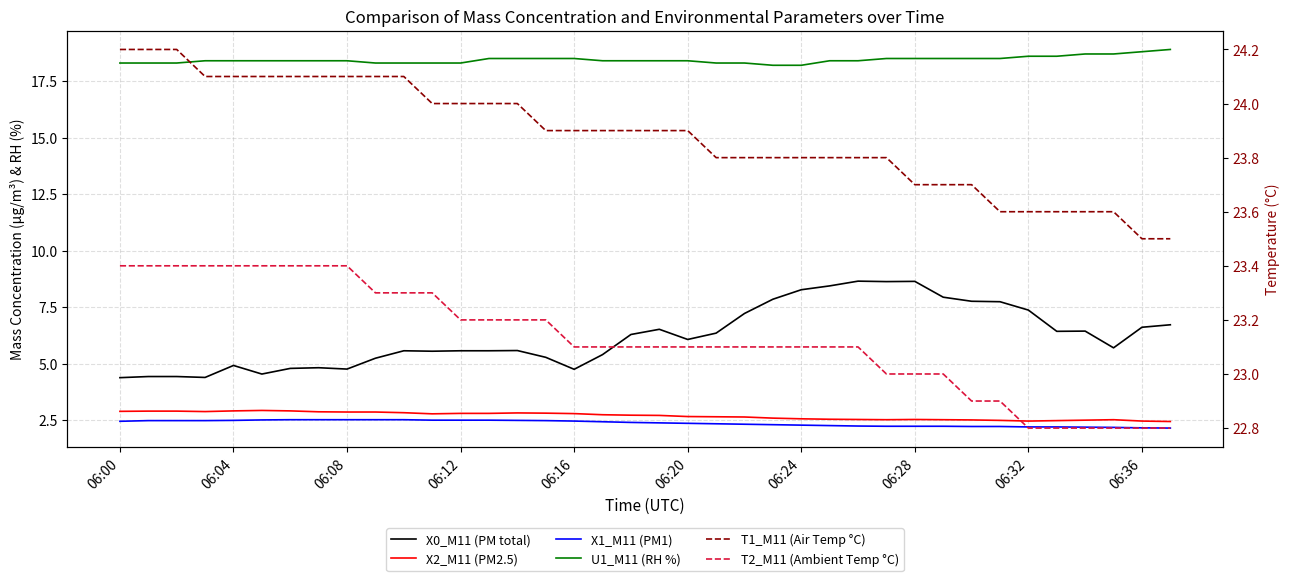

What value does the T2_M11 (Ambient Temp °C) series have at 06:32?

22.8